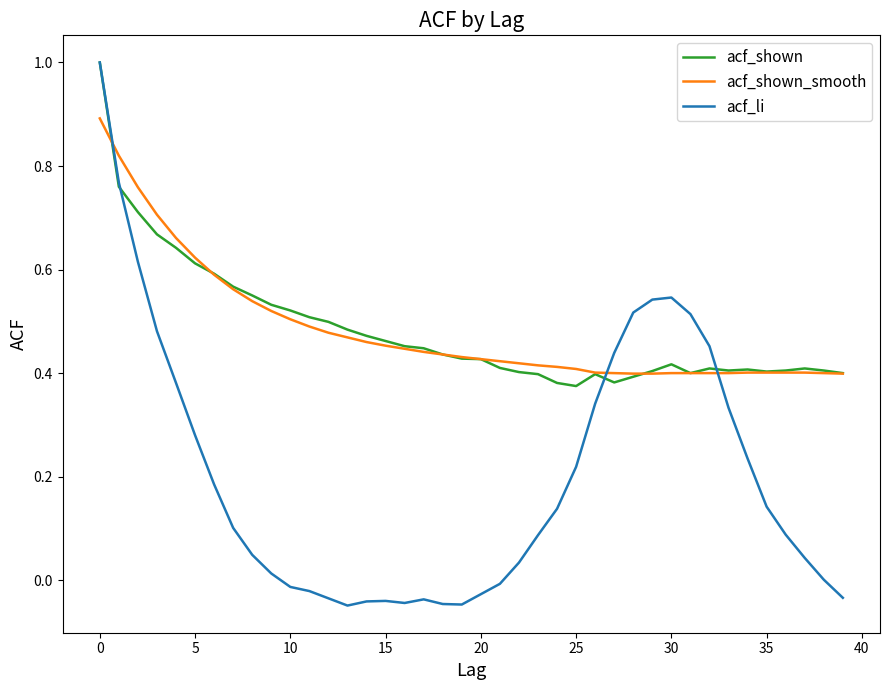

Which series has the widest spread of values?

acf_li